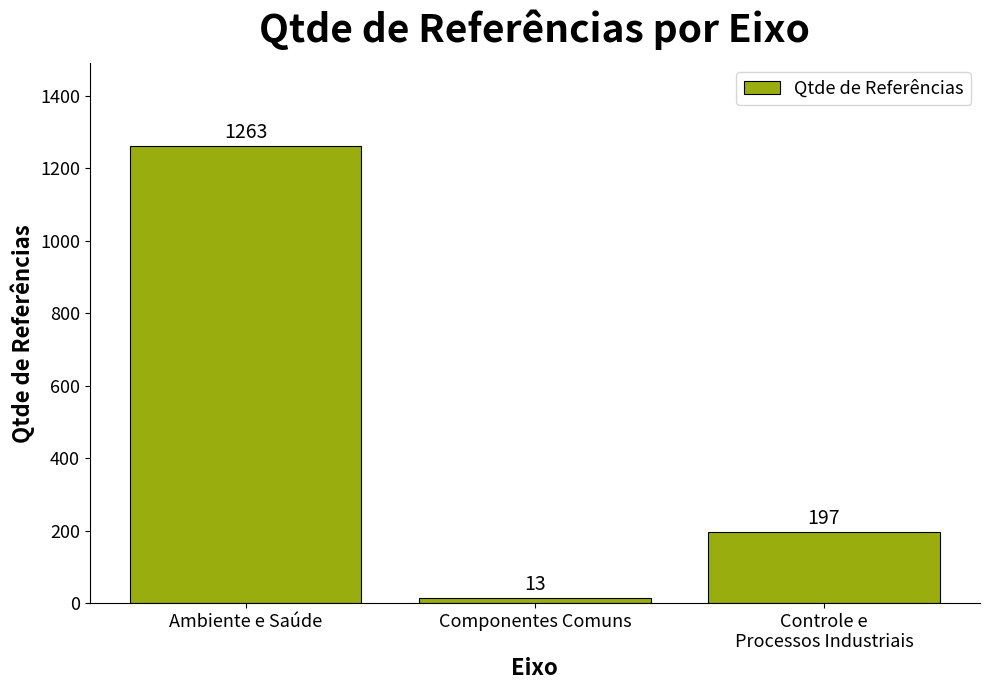

Are the bars grouped side by side (vs. stacked)?

No